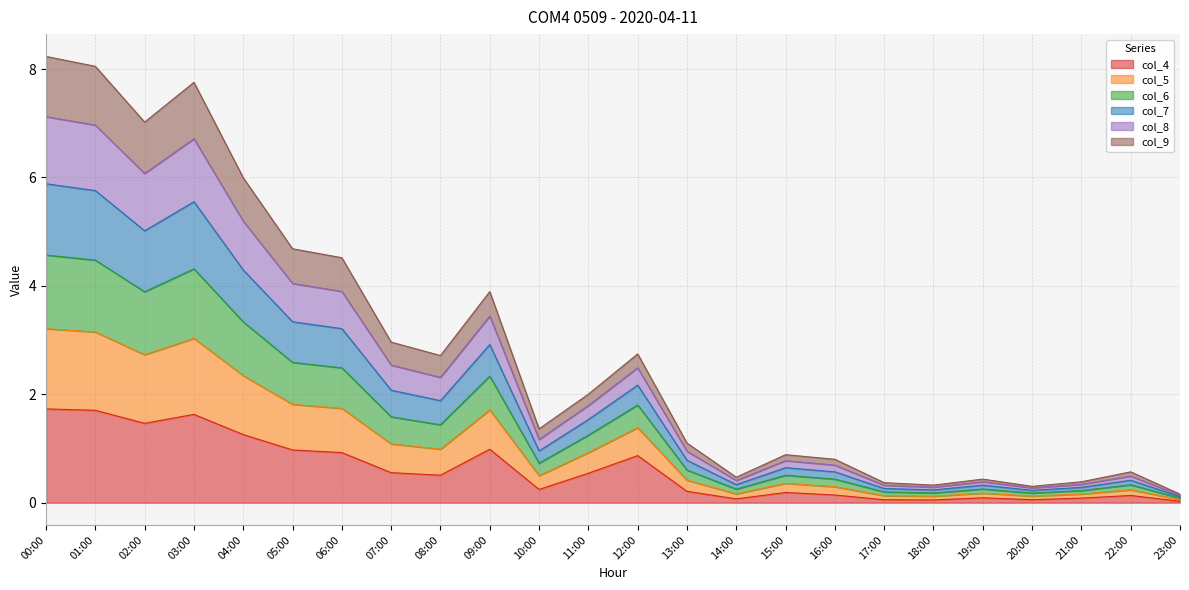

What is the label of the 18th point from the right?

06:00